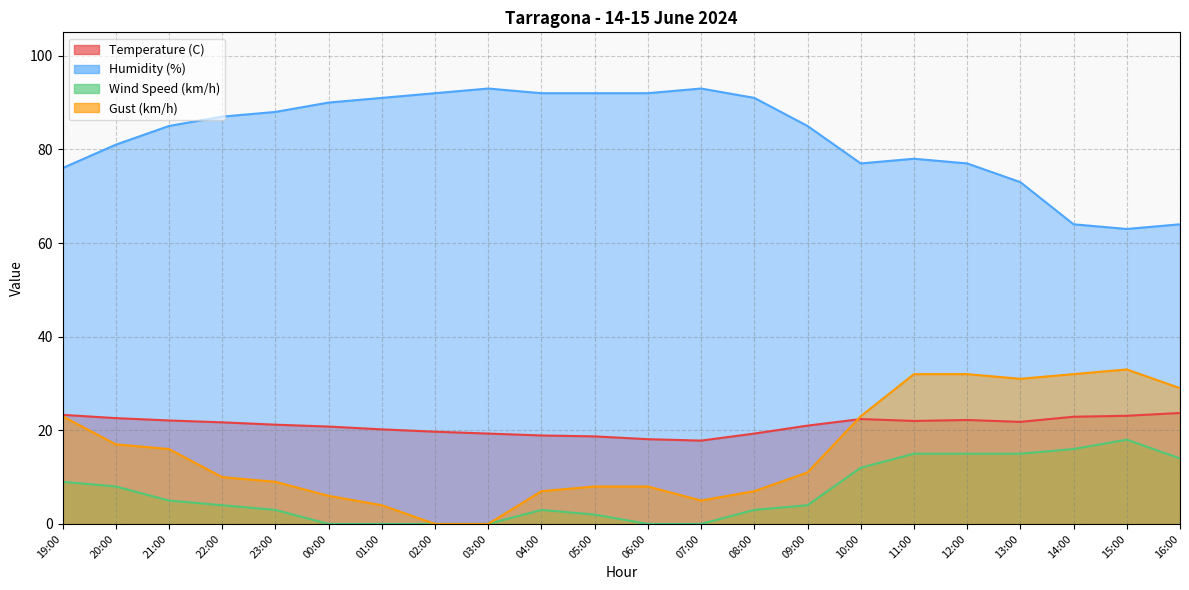

Between 21:00 and 20:00, which is larger?

20:00